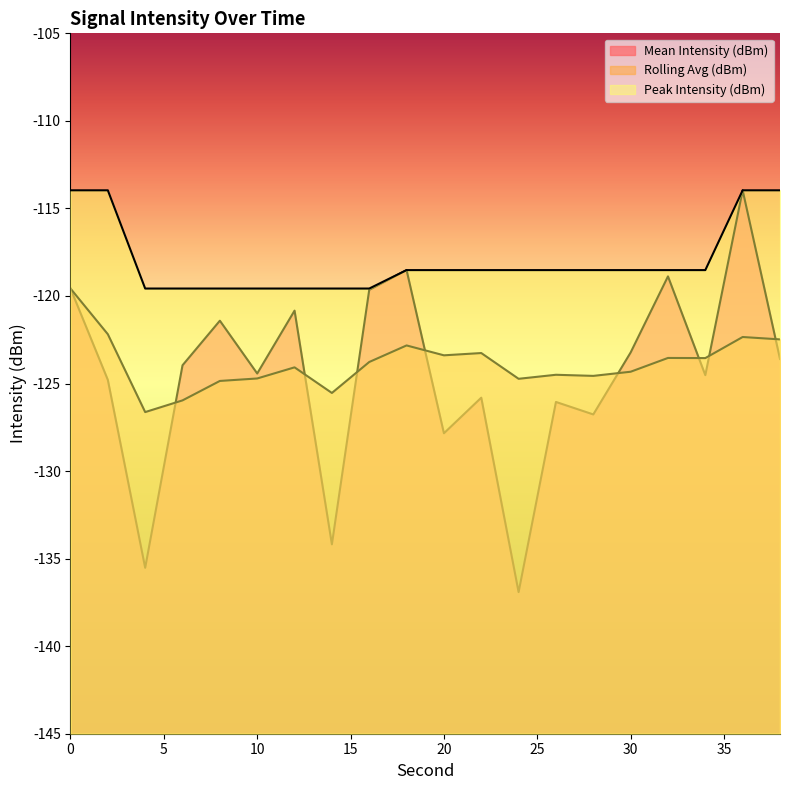

What are all the series names shown in the legend?

Mean Intensity (dBm), Rolling Avg (dBm), Peak Intensity (dBm)